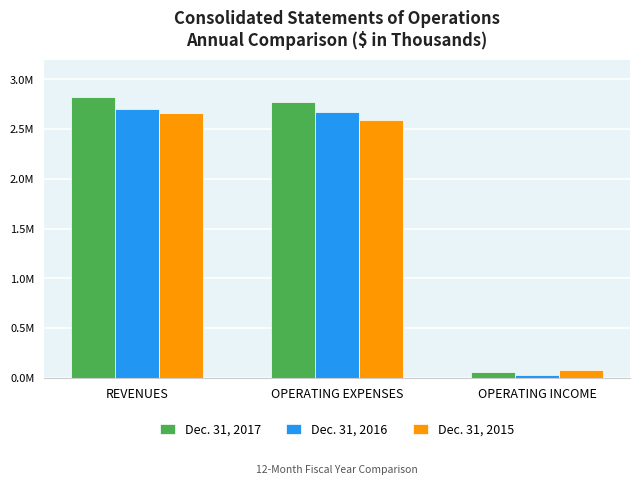

At which category is the sum across all series the highest?

REVENUES